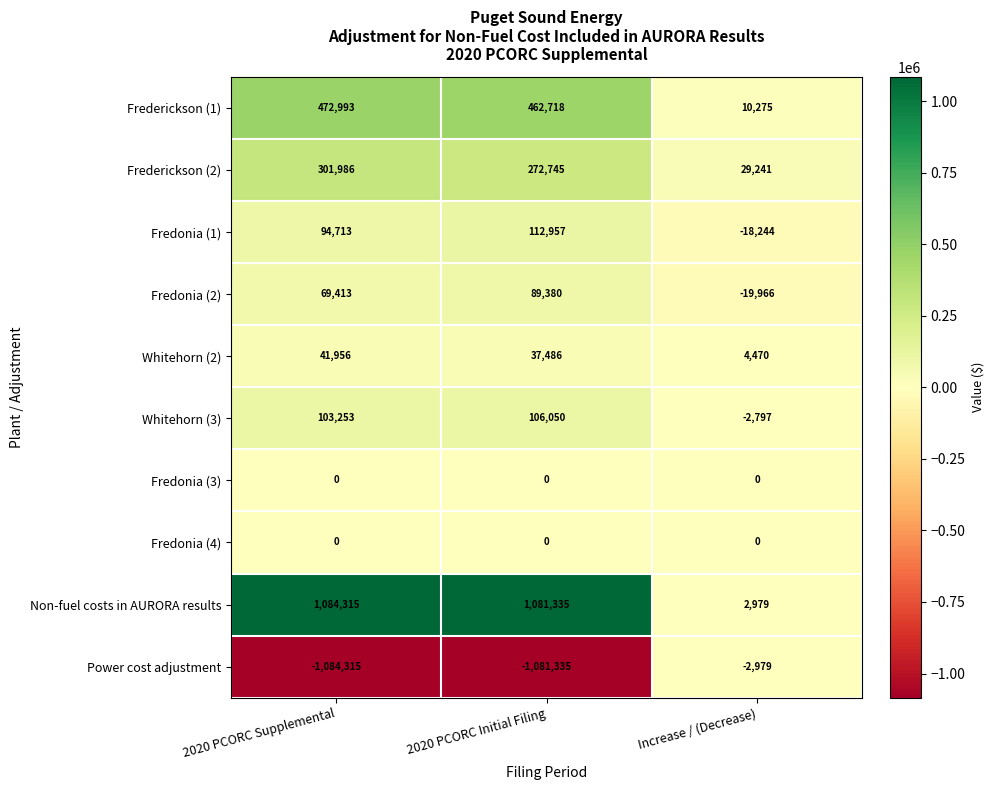

What is the greatest value displayed?

1084315